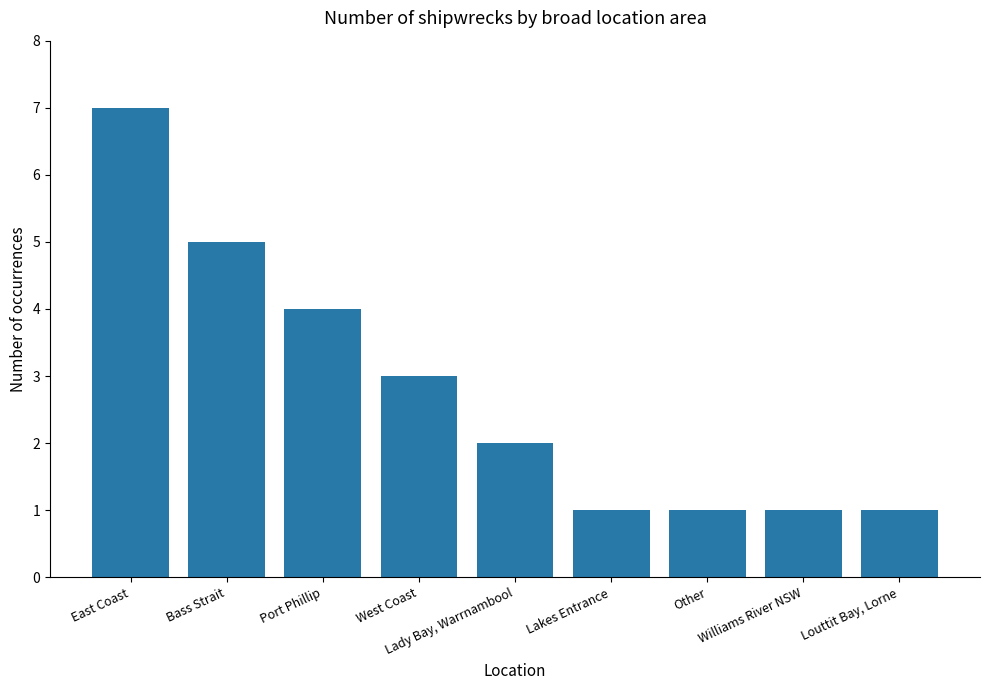

What is the change in value from East Coast to Louttit Bay, Lorne?

-6